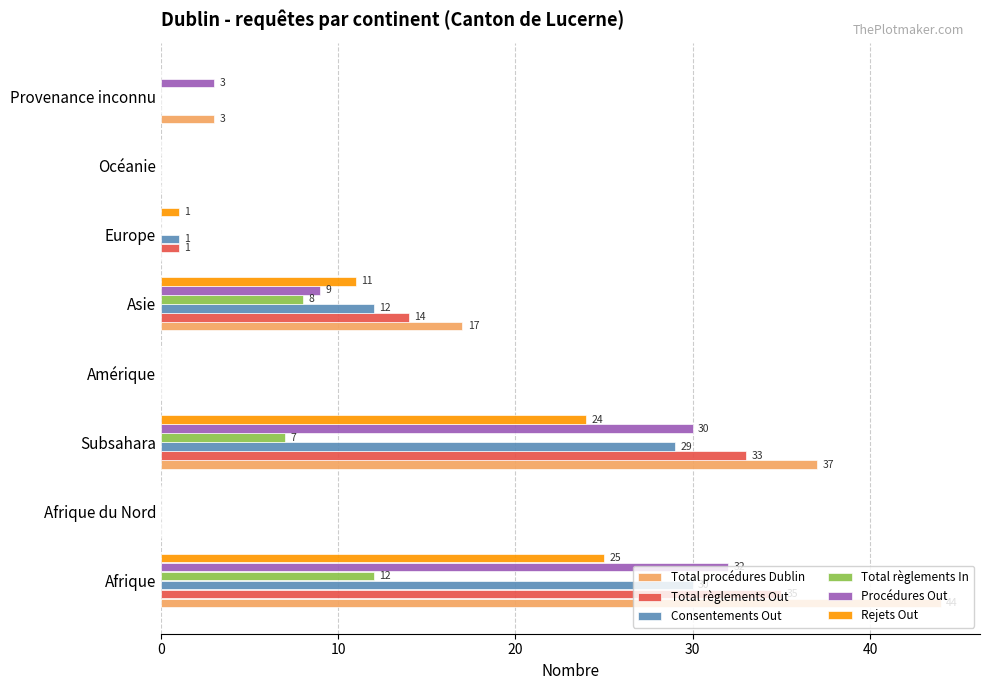

At which label is Procédures Out closest to 16?

Asie